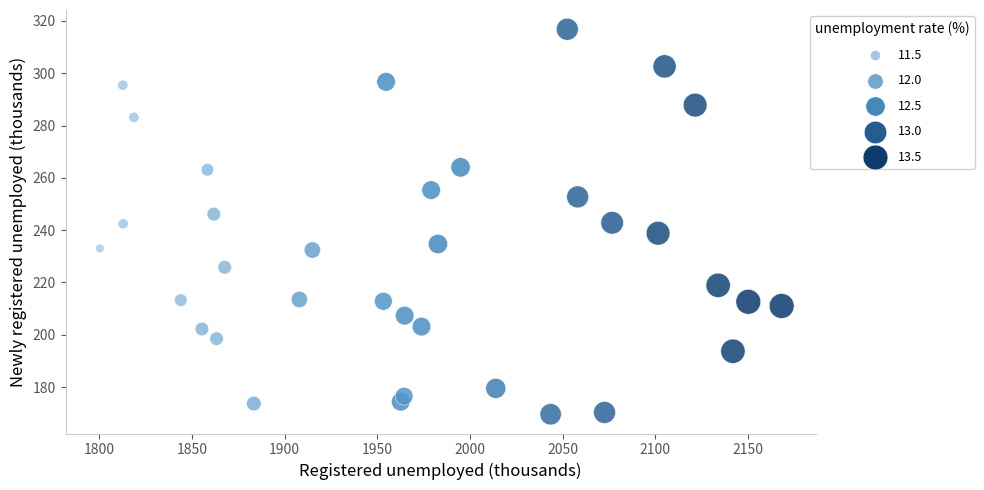

What is the range of X values (max minus min)?

368.0